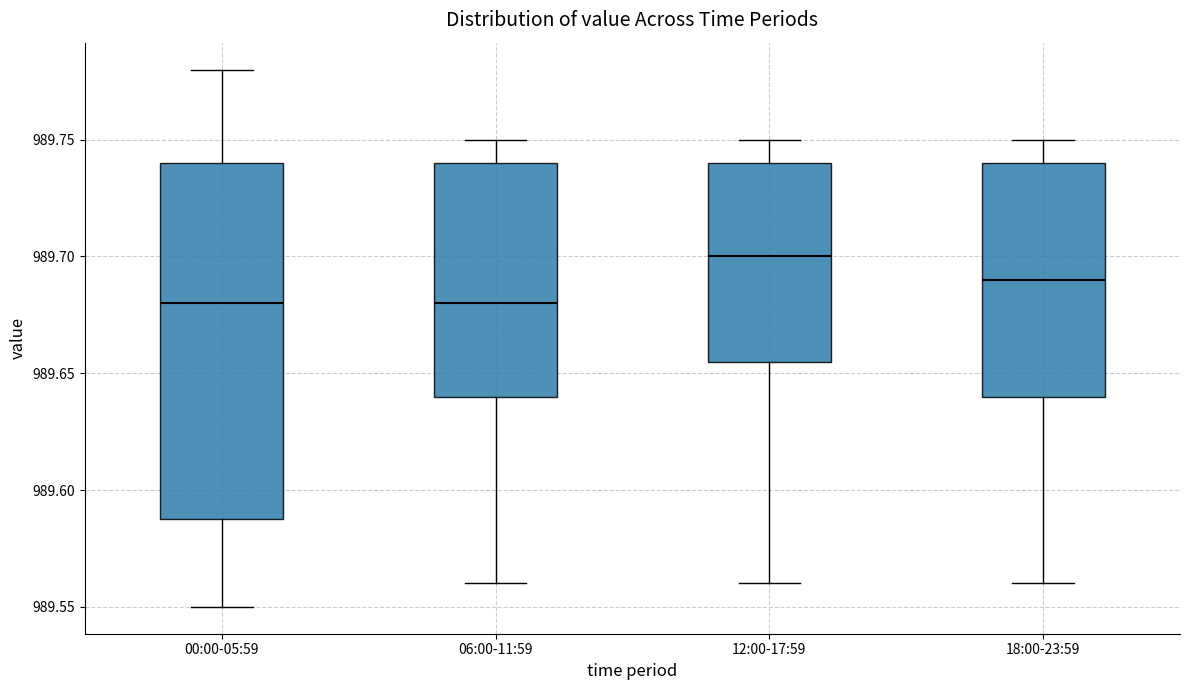

Reading left to right, read every box against the y-axis: the position of its median line, the range the box covers, and the ends of its whiskers. The values are not printed on the chart, so give them approximately, as read against the axis.

00:00-05:59: median 989.680, box 989.590 to 989.740, whiskers 989.550 to 989.780
06:00-11:59: median 989.680, box 989.640 to 989.740, whiskers 989.560 to 989.750
12:00-17:59: median 989.700, box 989.655 to 989.740, whiskers 989.560 to 989.750
18:00-23:59: median 989.690, box 989.640 to 989.740, whiskers 989.560 to 989.750